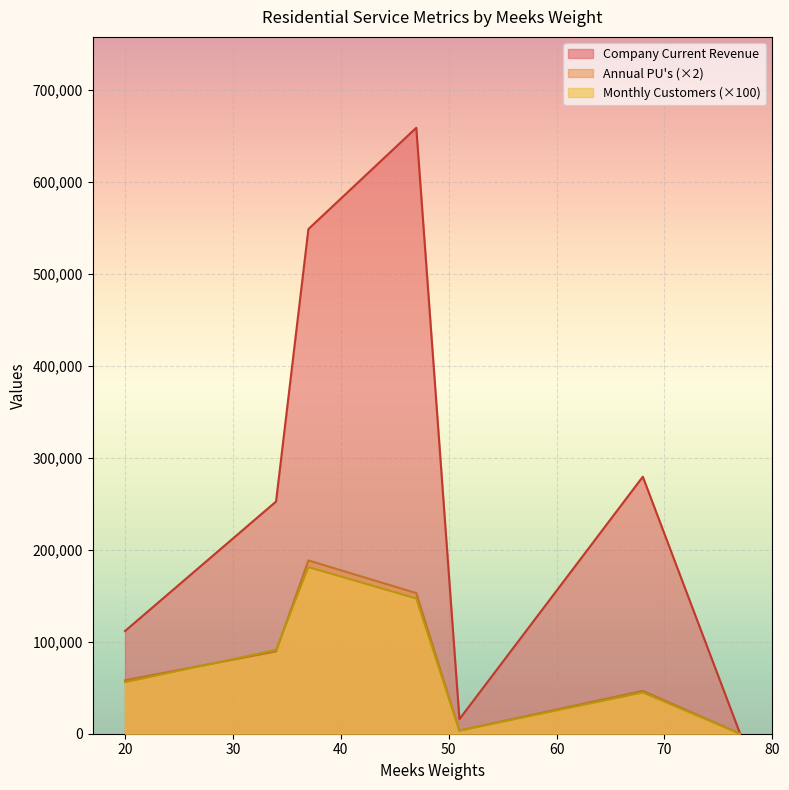

Is it true that Monthly Customers equals 781.4 at 34?

False